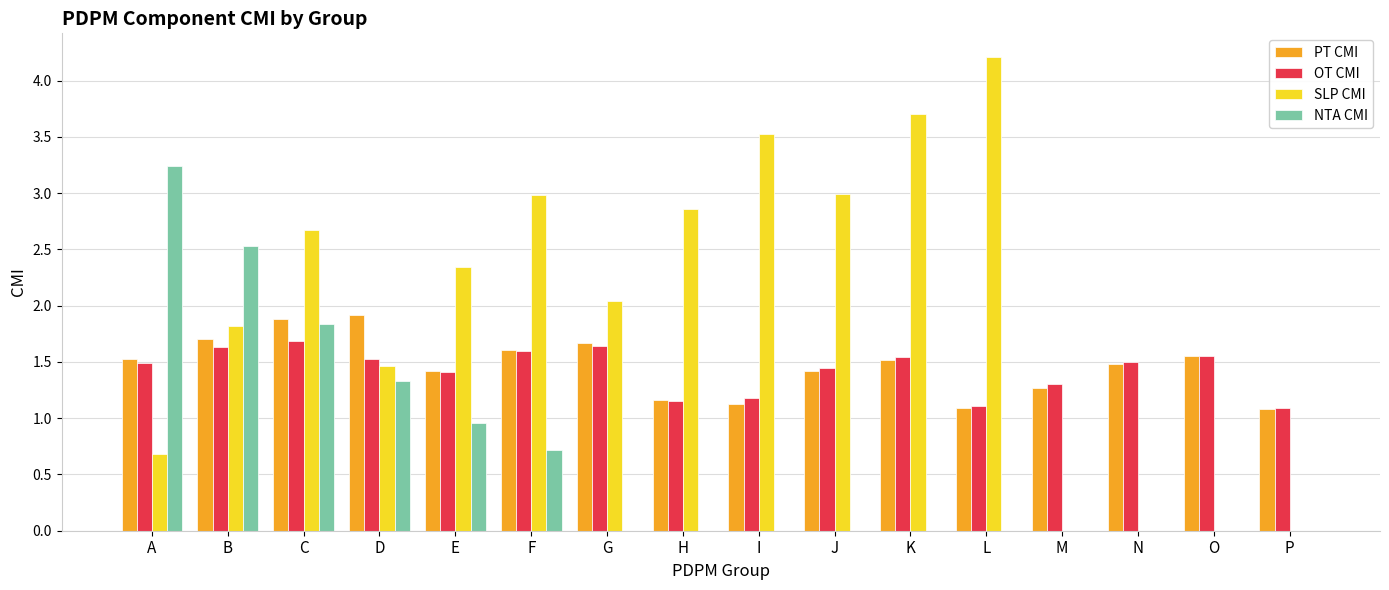

What are all the series names shown in the legend?

PT CMI, OT CMI, SLP CMI, NTA CMI